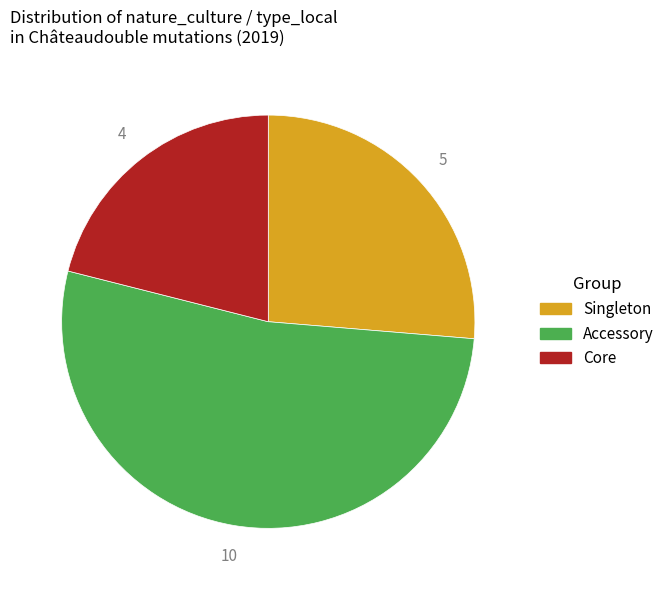

Does any single category account for the majority?

Yes